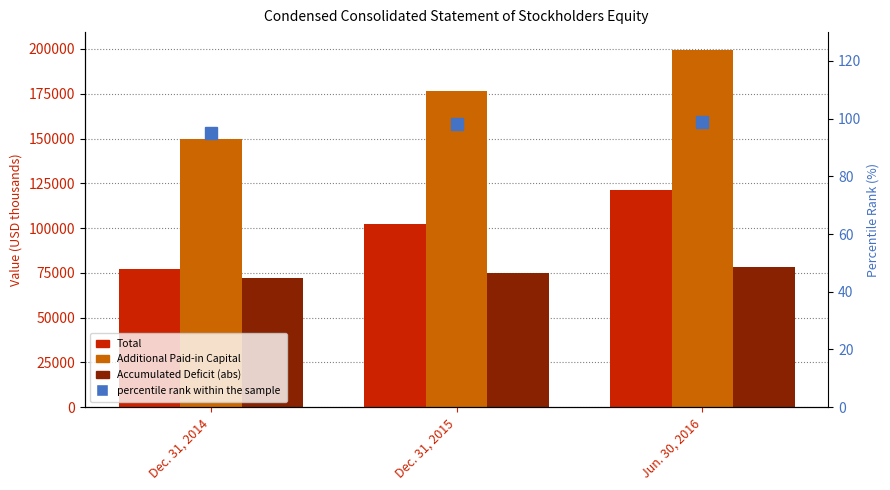

How many categories are shown in the chart?

3